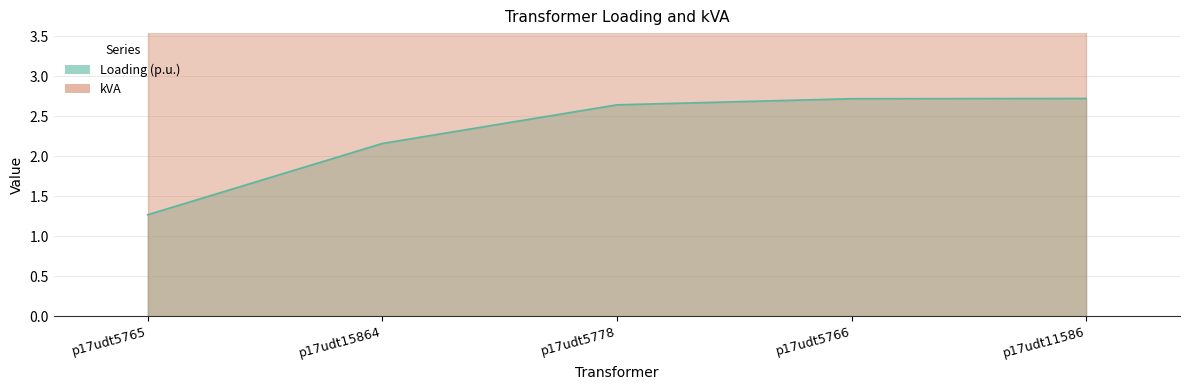

Rank the categories by value from lowest to highest.

p17udt5765, p17udt15864, p17udt5778, p17udt5766, p17udt11586